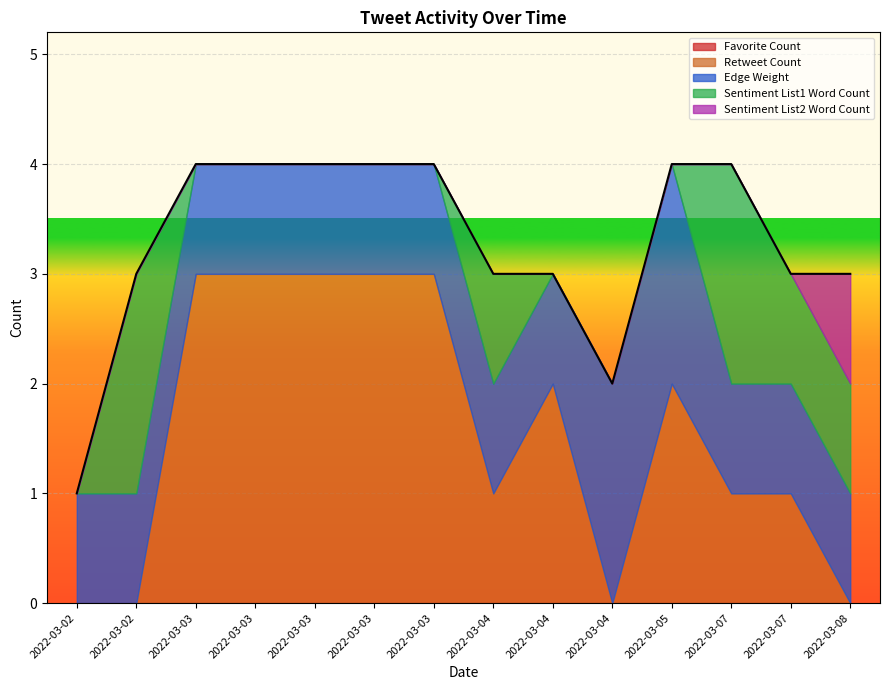

True or false: Edge Weight and Favorite Count cross at least once.

False